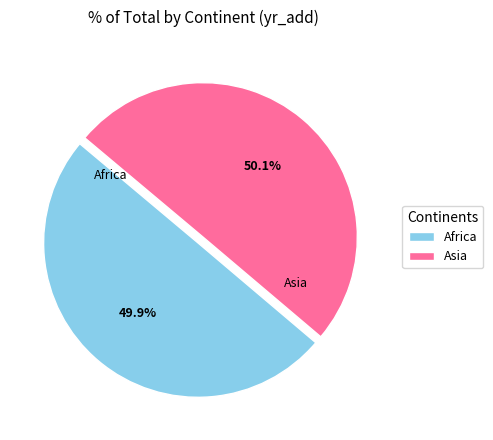

Approximately how many times larger is the value at Asia compared to Africa?

1.0